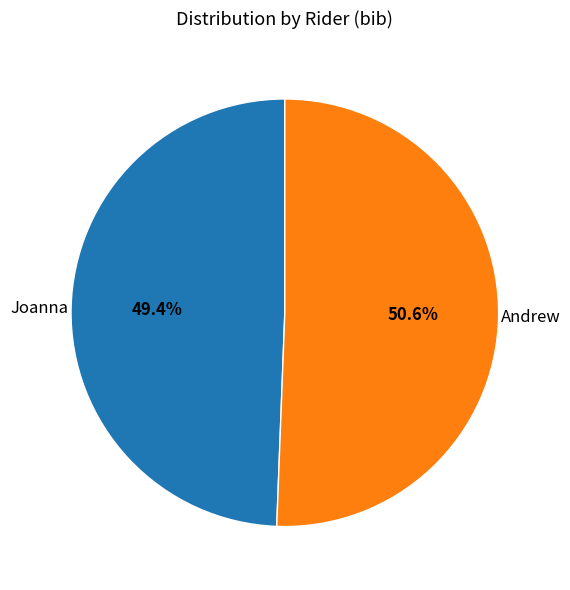

Does any single category account for the majority?

Yes